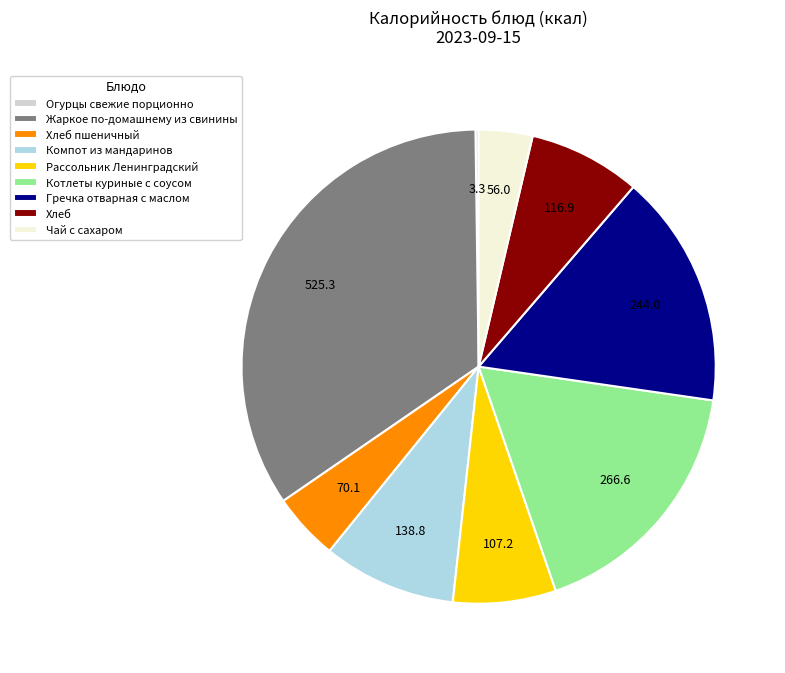

Does any single category account for the majority?

No